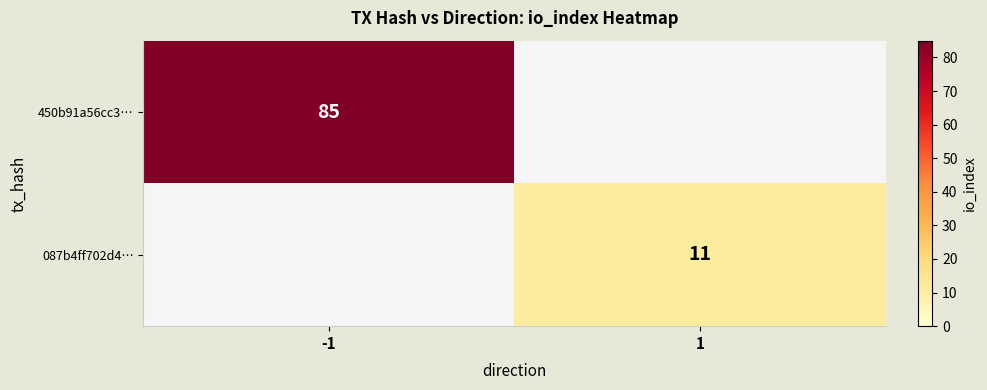

The 087b4ff702d4… series shows 16 at 1. True or false?

False